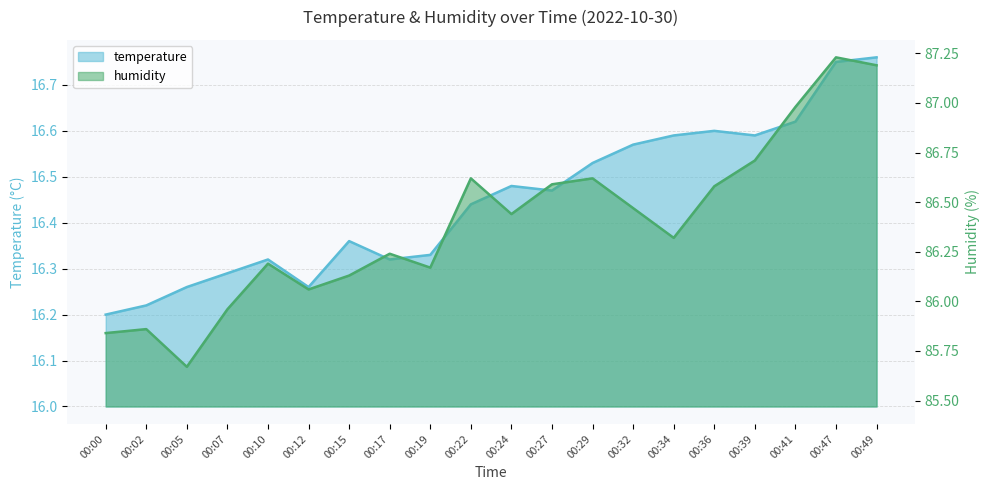

What is the maximum value for humidity?

87.2